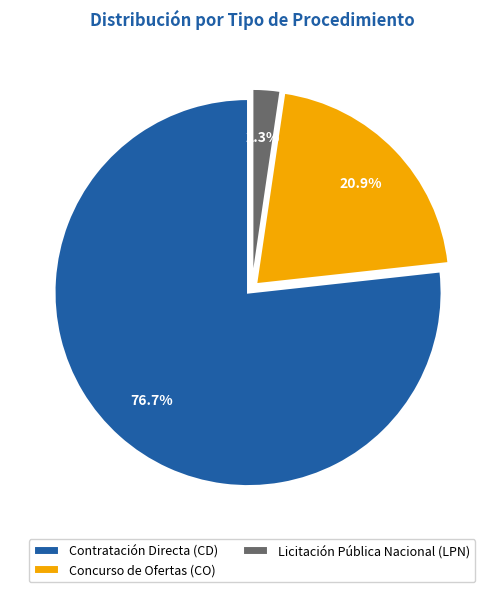

To the nearest percent, what percentage of the pie is Contratación Directa (CD)?

77%